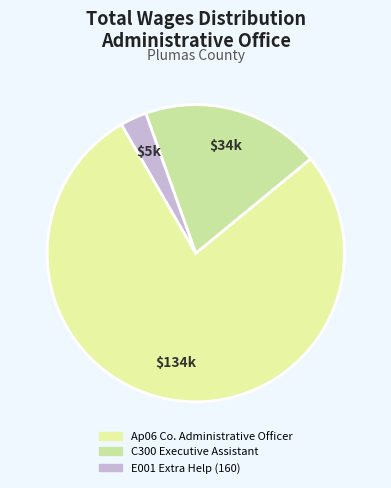

Between E001 Extra Help (160) and Ap06 Co. Administrative Officer, which is larger?

Ap06 Co. Administrative Officer